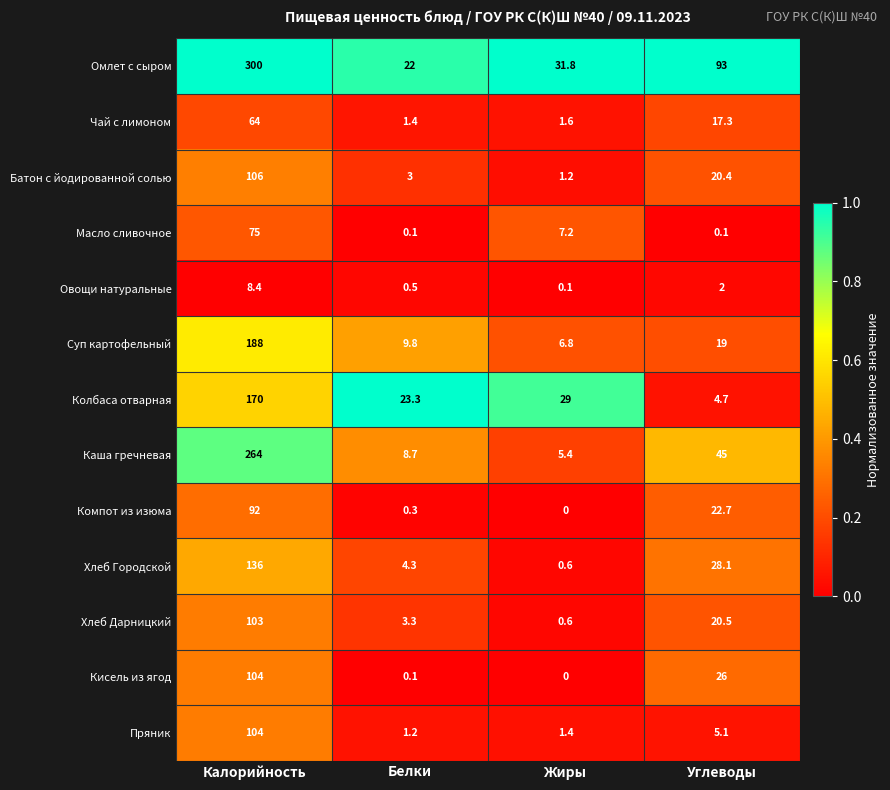

What is the difference between the Батон с йодированной солью values at Углеводы and Калорийность?

85.6